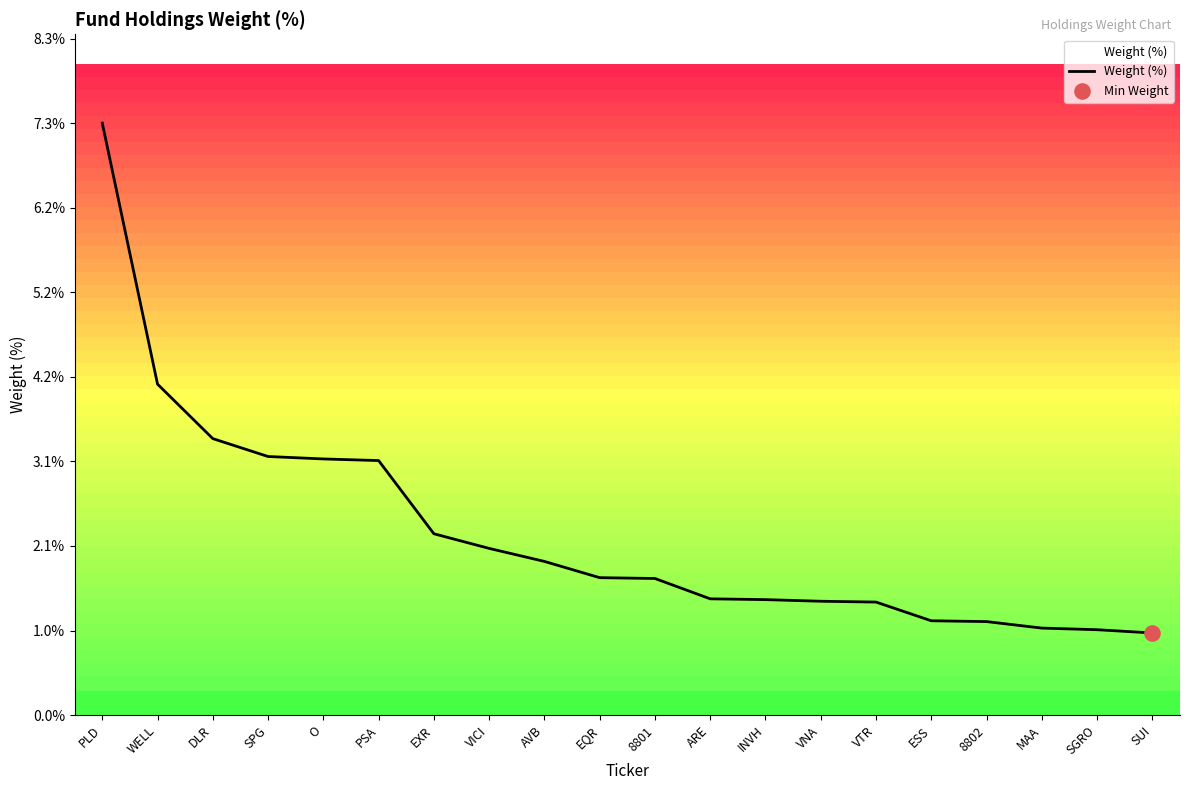

Which has a higher value, ESS or PLD?

PLD